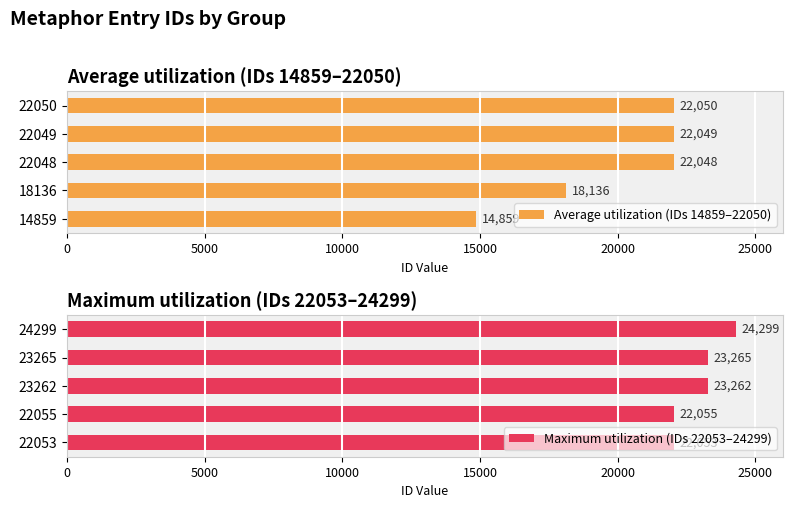

Which series has the largest range (max minus min)?

Average utilization (IDs 14859–22050)